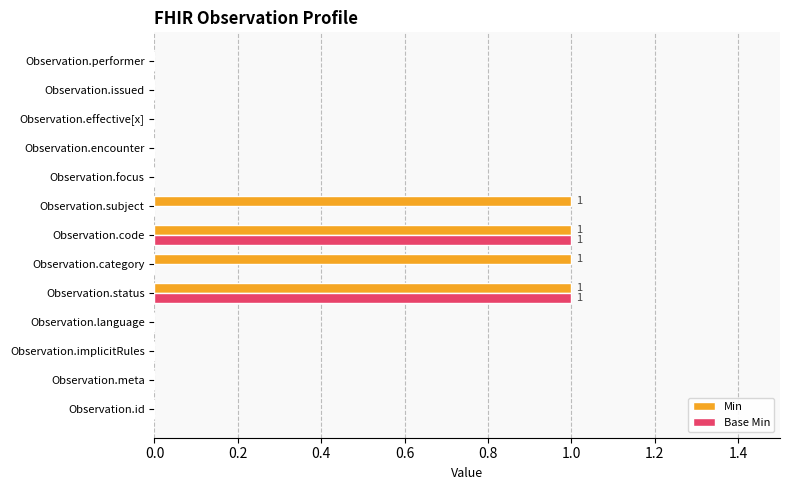

The Base Min series shows -1 at Observation.category. True or false?

False